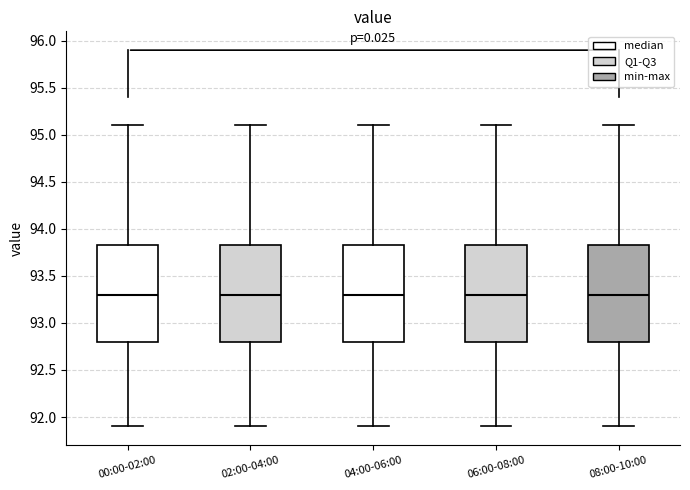

Reading left to right, transcribe this box plot: for each box, give where its median line is, the range the box spans, and where its two whiskers end, as read against the y-axis. The values are not printed on the chart, so give them approximately, as read against the axis.

00:00-02:00: median 93.30, box 92.80 to 93.85, whiskers 91.90 to 95.10
02:00-04:00: median 93.30, box 92.80 to 93.85, whiskers 91.90 to 95.10
04:00-06:00: median 93.30, box 92.80 to 93.85, whiskers 91.90 to 95.10
06:00-08:00: median 93.30, box 92.80 to 93.85, whiskers 91.90 to 95.10
08:00-10:00: median 93.30, box 92.80 to 93.85, whiskers 91.90 to 95.10